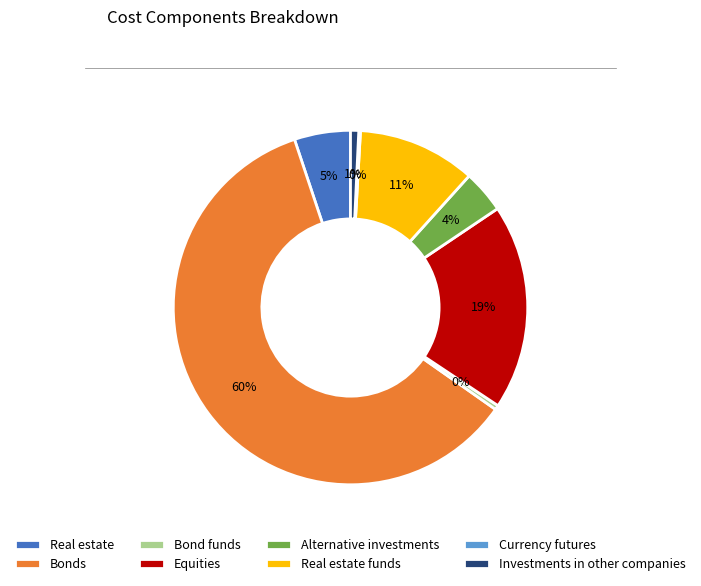

To the nearest percent, what percentage of the pie is Bonds?

60%